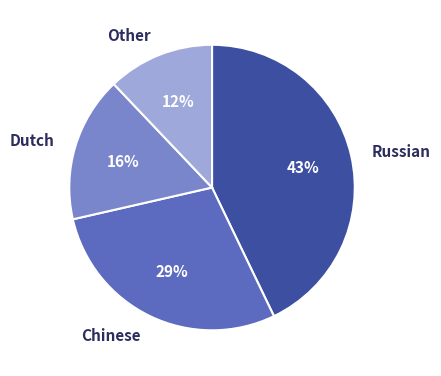

Combined, do Russian and Chinese account for over 50%?

Yes